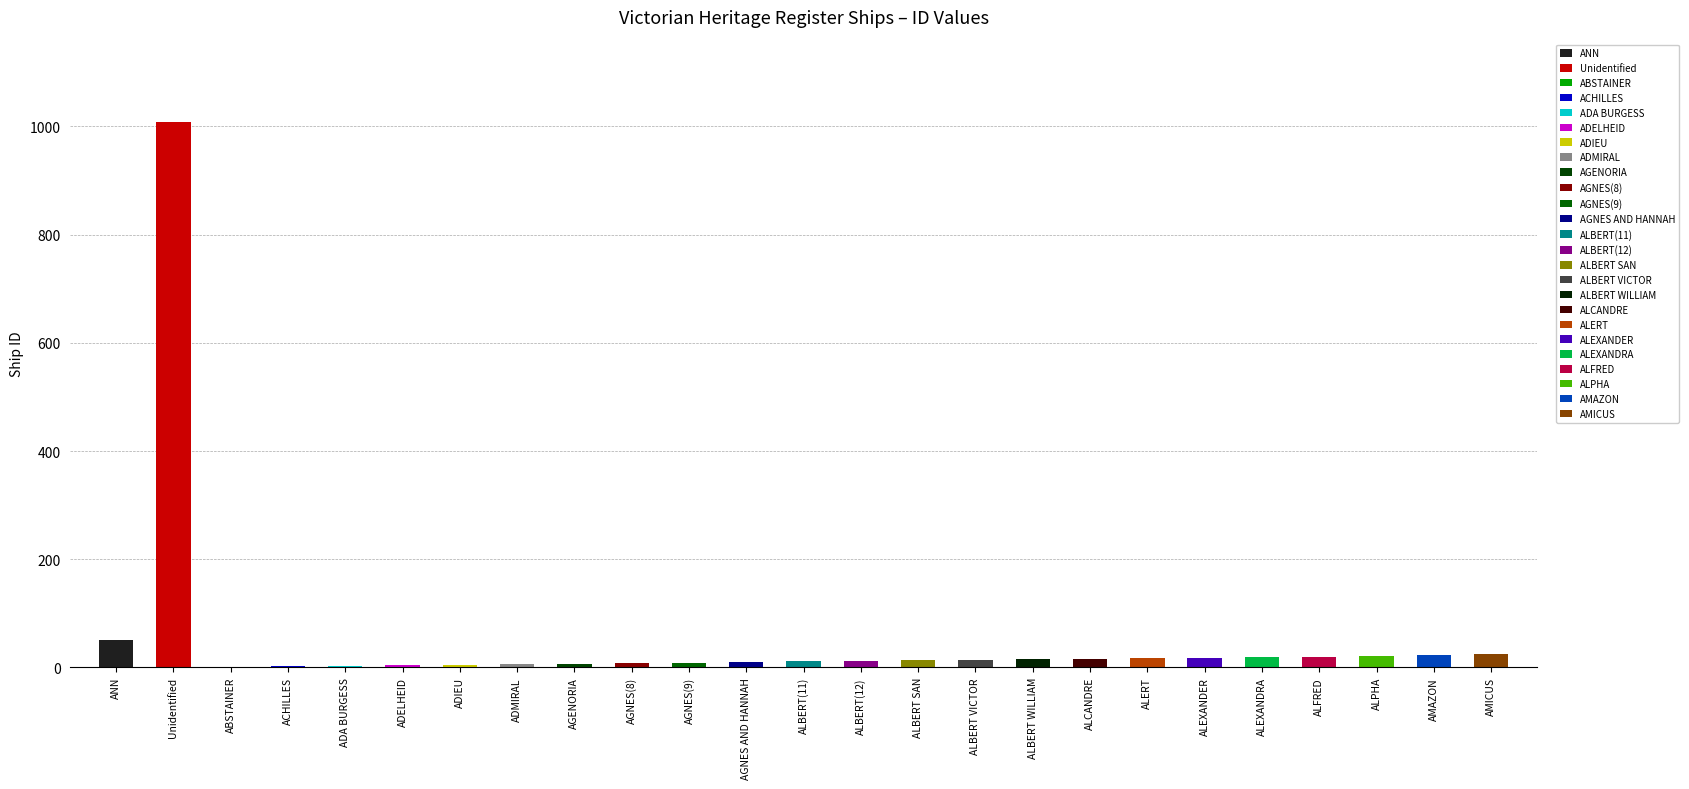

Between ALEXANDRA and AGNES(8), which is larger?

ALEXANDRA